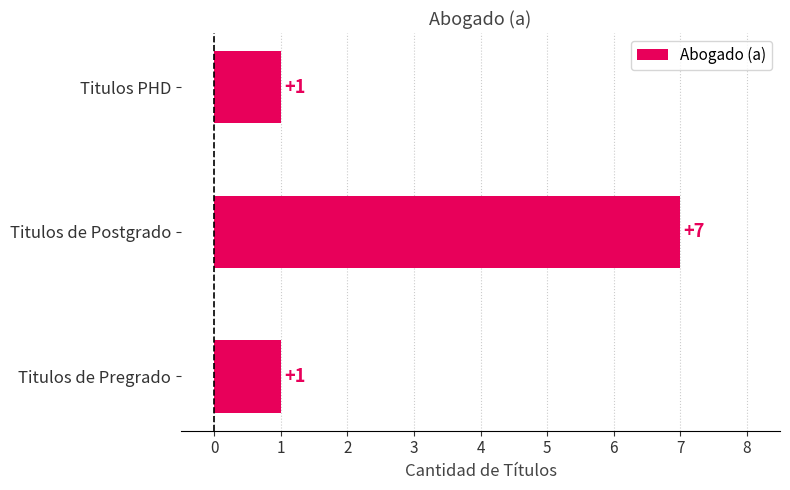

Reading bottom to top, list all the values displayed in this chart.

Titulos de Pregrado=1	Titulos de Postgrado=7	Titulos PHD=1